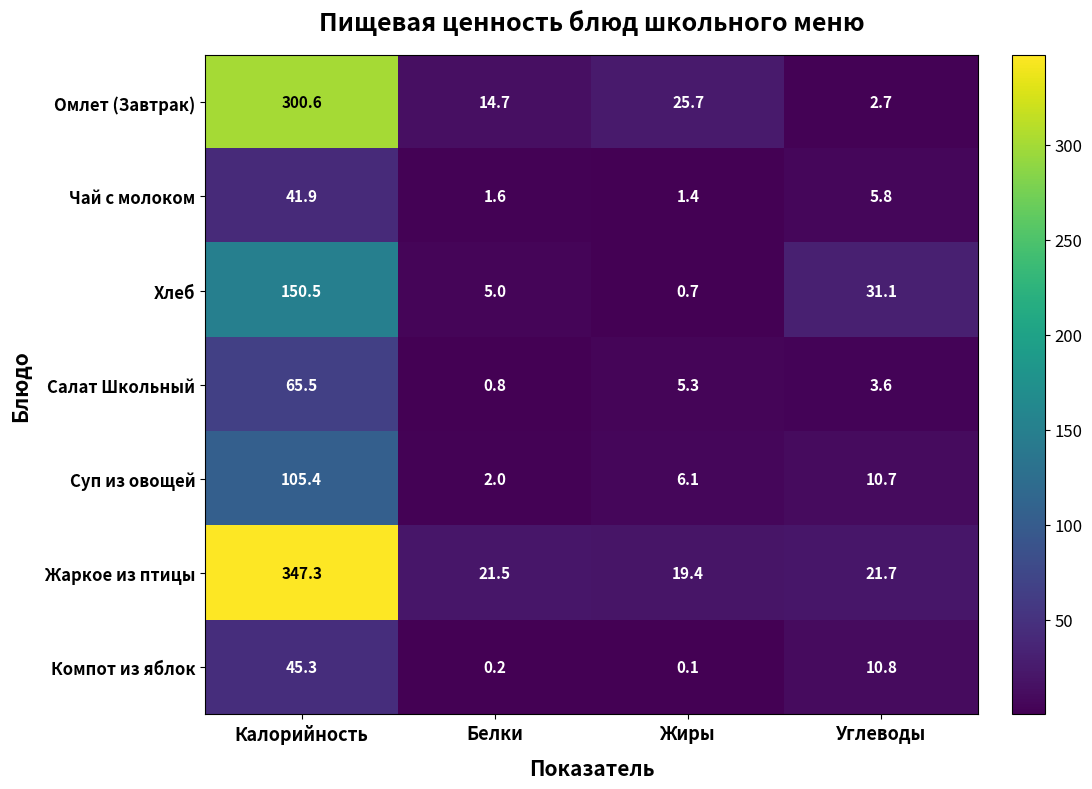

Which series has the widest spread of values?

Жаркое из птицы